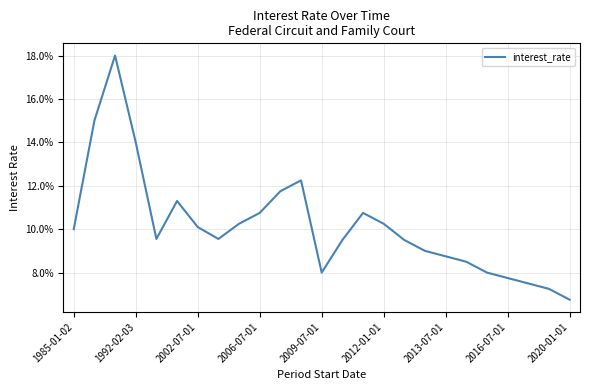

What is the minimum value shown in the chart?

6.8